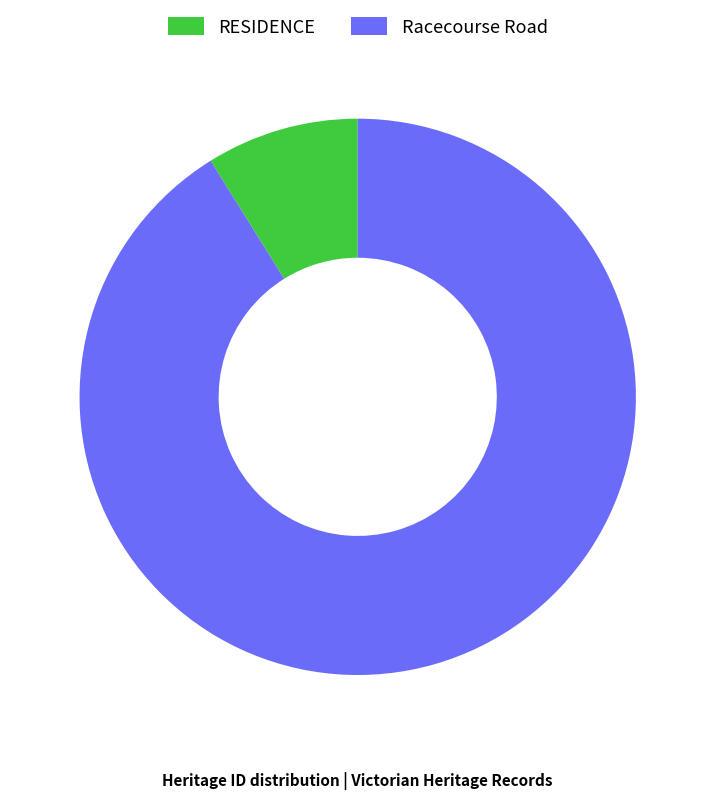

Which slice represents more than half of the pie?

Racecourse Road